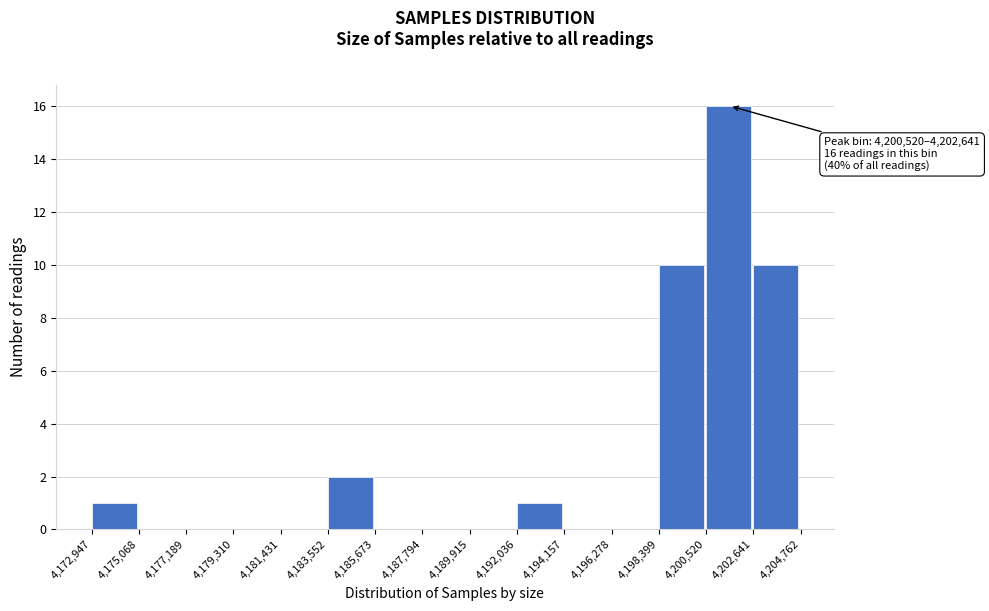

Which range on the x-axis has the tallest bar?

4,200,520 to 4,202,641